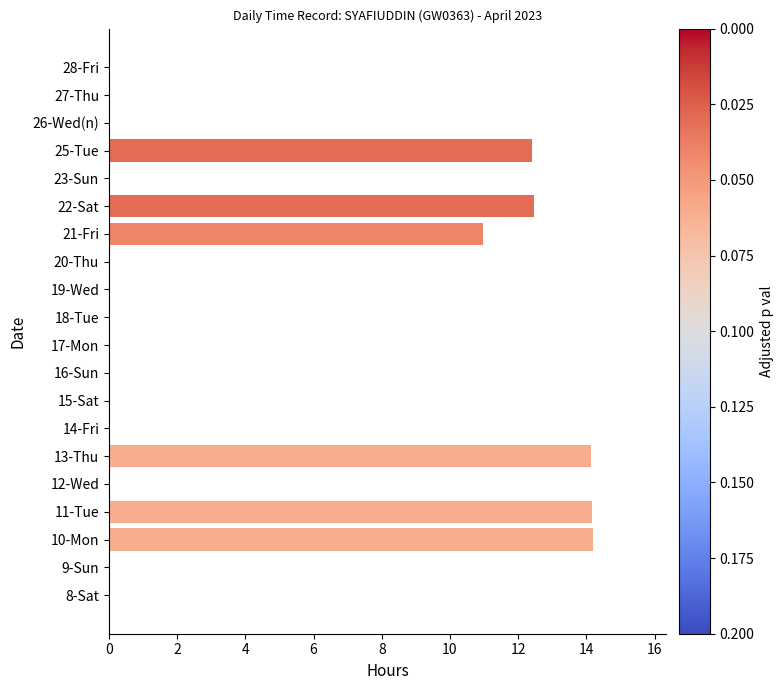

Approximately how many times larger is the value at 25-Tue compared to 22-Sat?

1.0